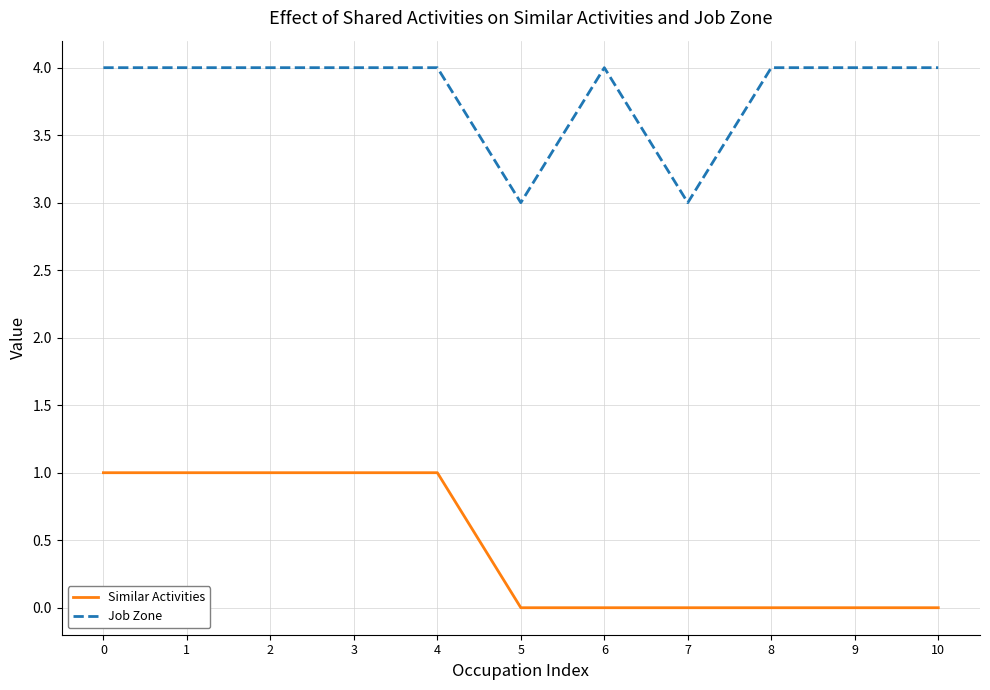

Is it true that Similar Activities equals 0 at 6?

True